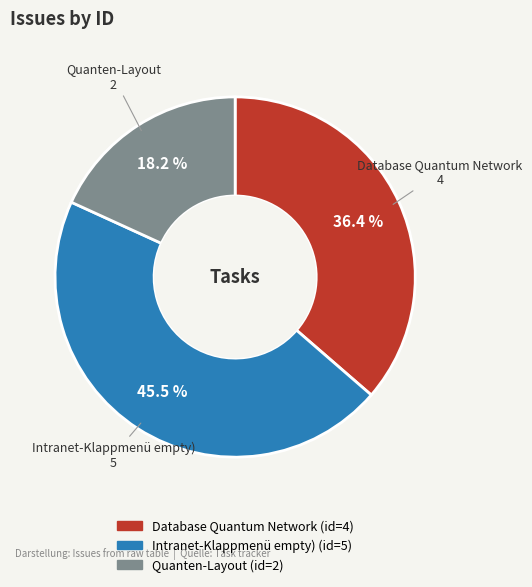

True or false: Database Quantum Network accounts for 36% of the total.

True